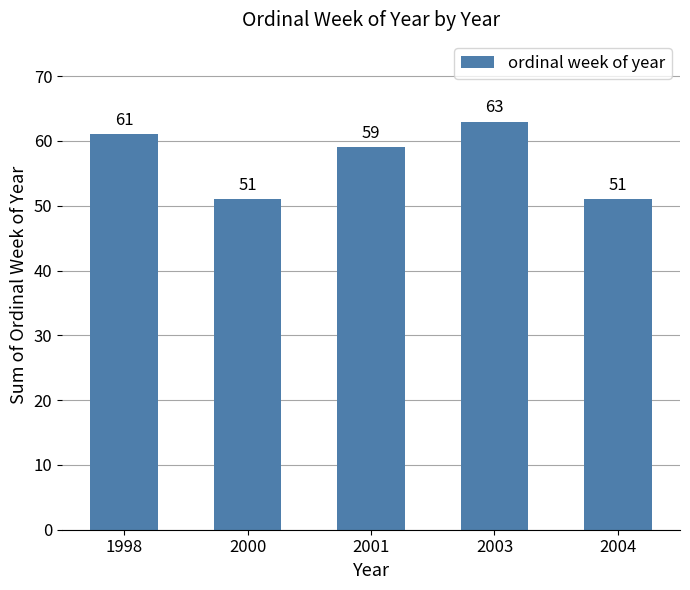

Is it true that the value at 2000 is 51?

True